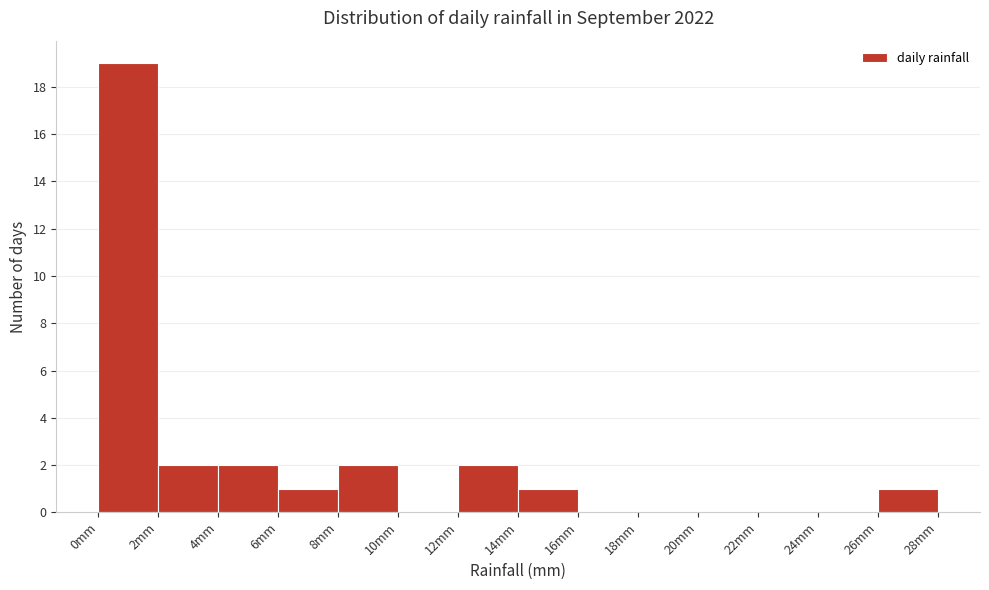

What is the height of the bar covering 14 to 16 on the x-axis? The values are not printed on the chart, so give them approximately, as read against the axis.

1